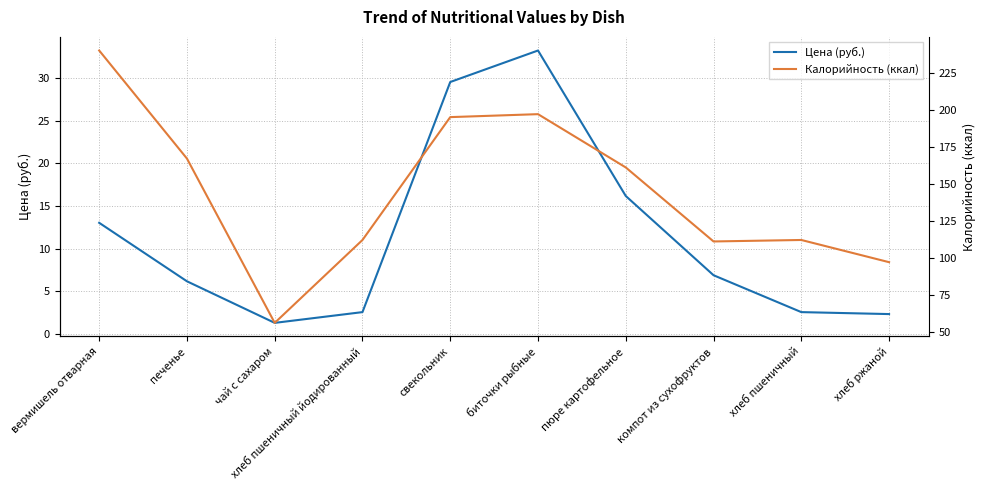

Reading right to left, what are all the values shown in this chart?

Цена (руб.): хлеб ржаной=2.3	хлеб пшеничный=2.6	компот из сухофруктов=6.9	пюре картофельное=16.2	биточки рыбные=33.2	свекольник=29.5	хлеб пшеничный йодированный=2.6	чай с сахаром=1.3	печенье=6.2	вермишель отварная=13.0
Калорийность (ккал): хлеб ржаной=97.0	хлеб пшеничный=112.0	компот из сухофруктов=111.0	пюре картофельное=161.0	биточки рыбные=197.0	свекольник=195.0	хлеб пшеничный йодированный=112.0	чай с сахаром=56.0	печенье=167.0	вермишель отварная=240.0